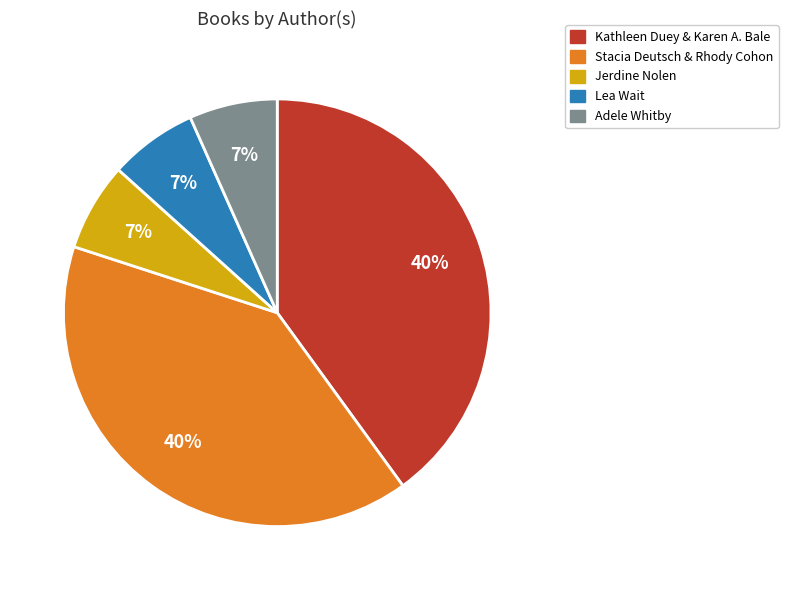

What is the ratio of the value at Lea Wait to the value at Jerdine Nolen?

1.0